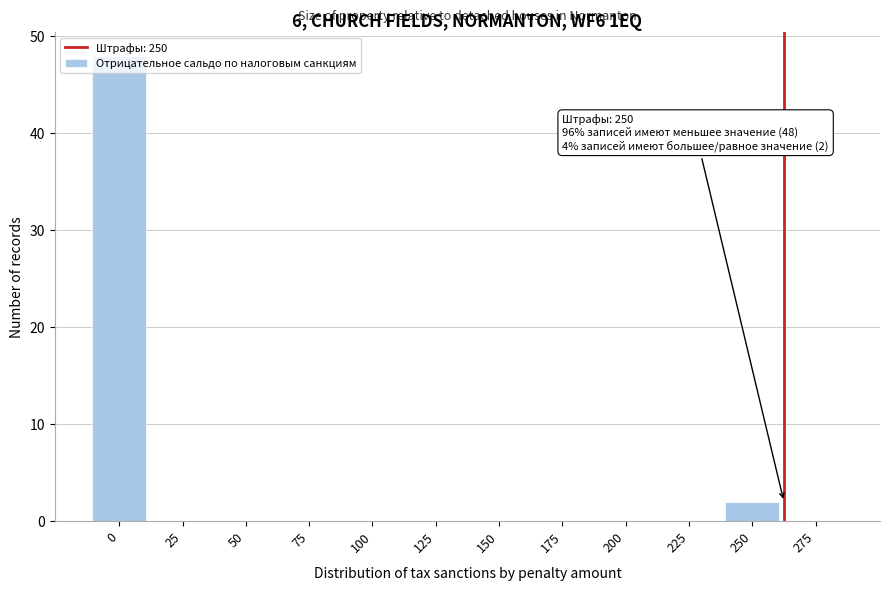

The value at 225 is -21. True or false?

False